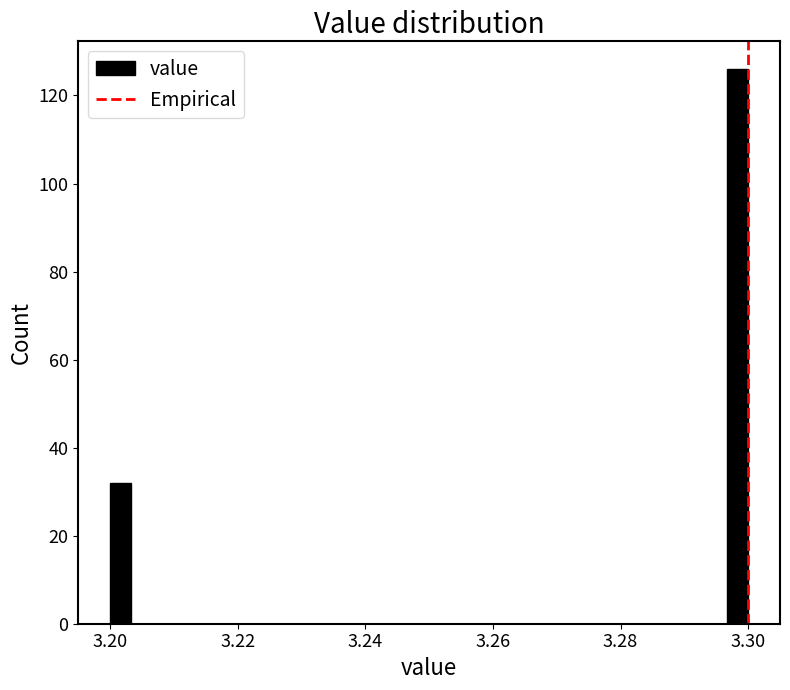

Read against the x-axis, roughly where is the centre of the tallest bar?

3.298